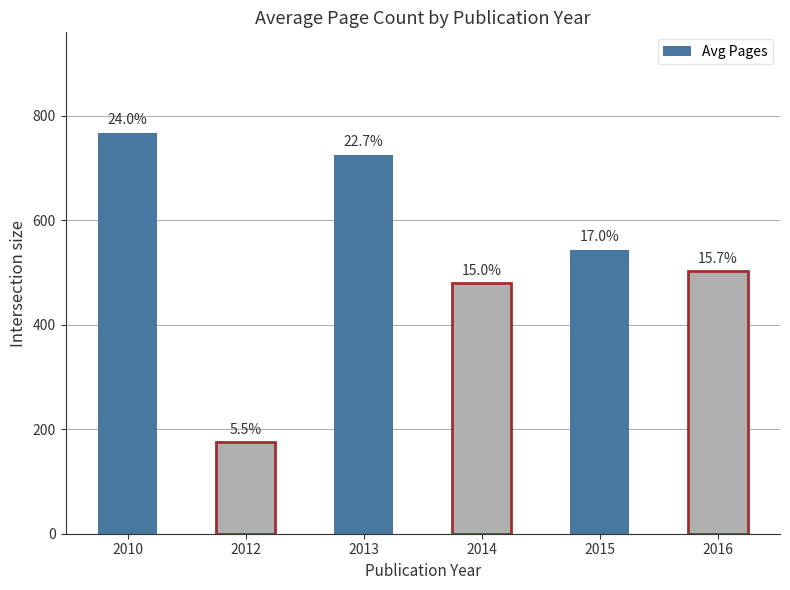

At which label does the data first exceed 544?

2010